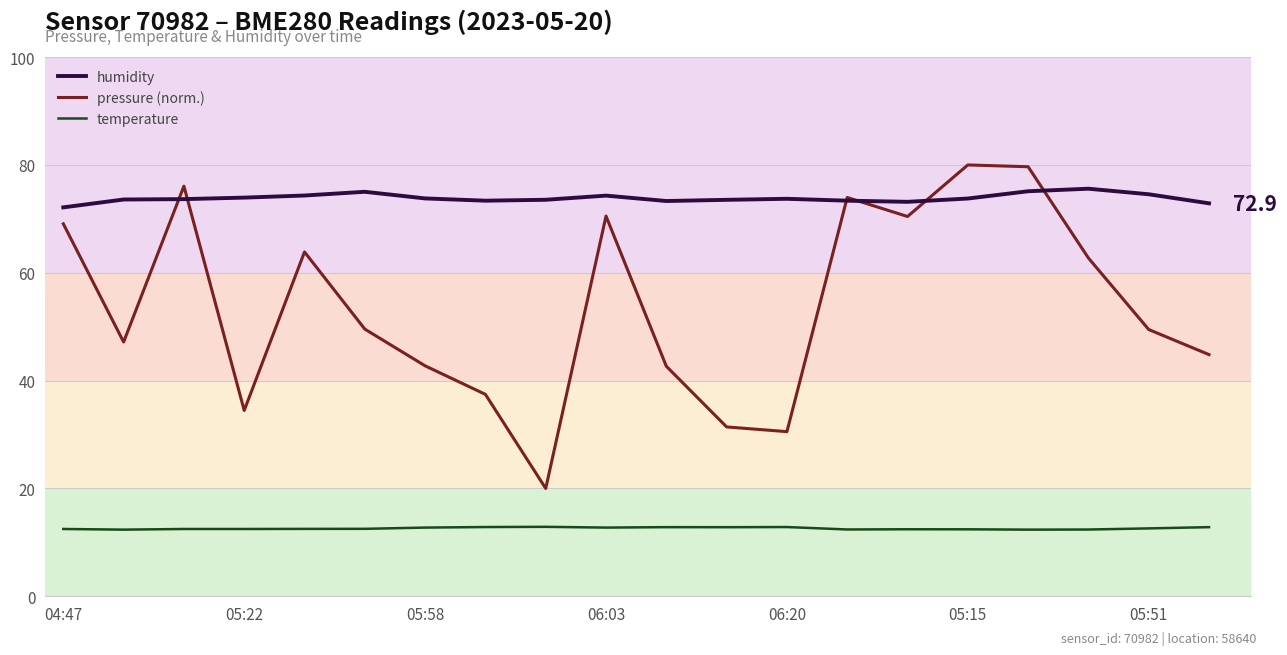

True or false: temperature has a value of 3.8 at 14.

False